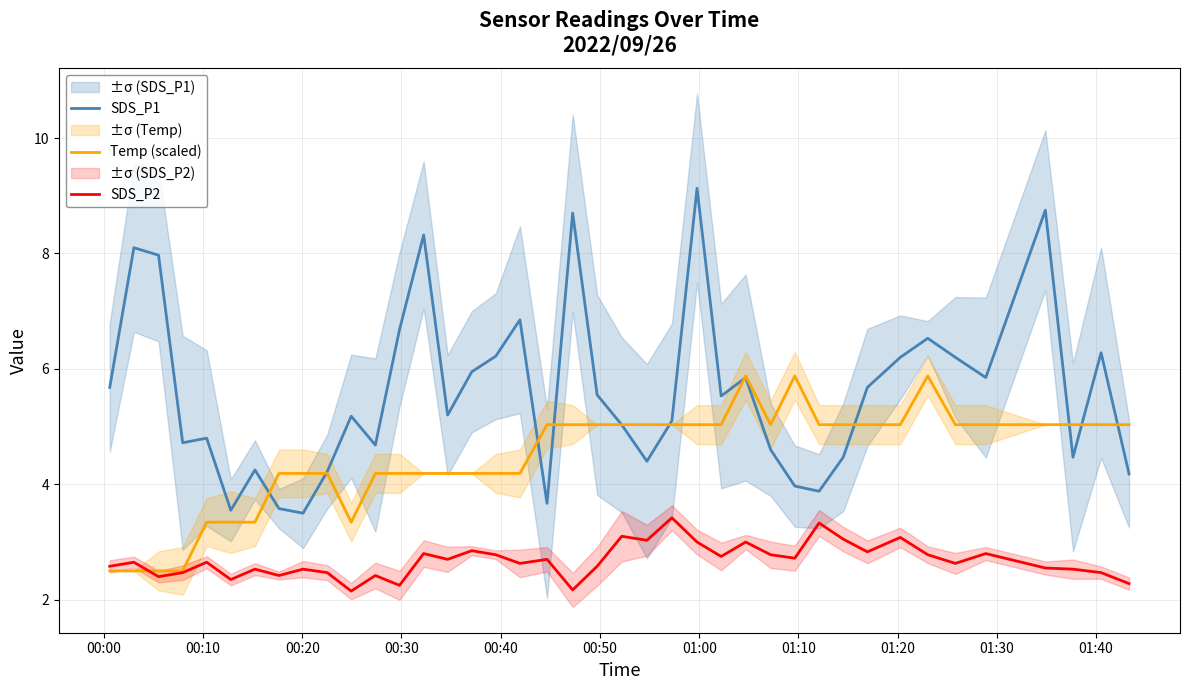

Which series ends up on top after the final intersection of Temp (scaled) and SDS_P1?

Temp (scaled)